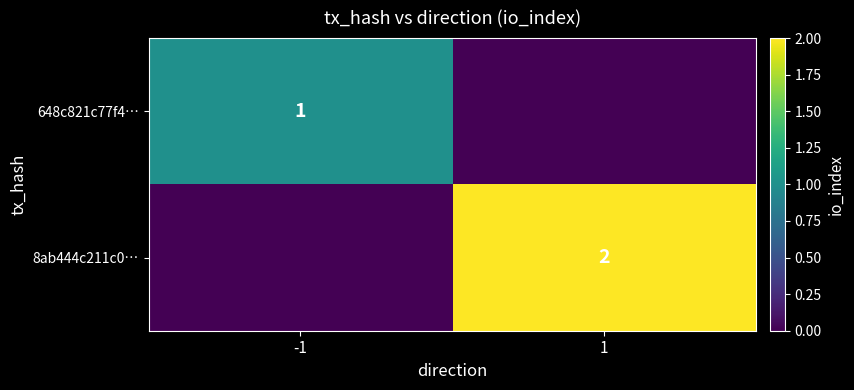

The 648c821c77f4… series shows 1 at -1. True or false?

True